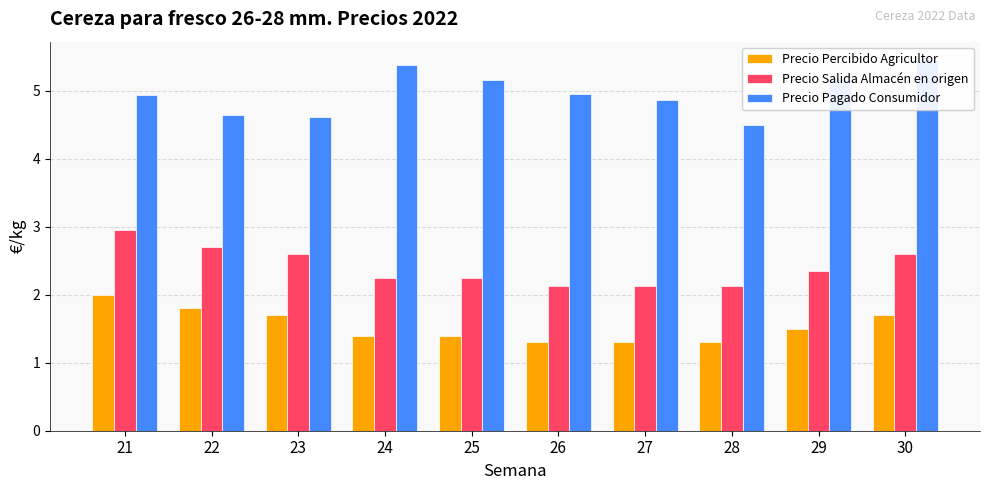

The value of Precio Pagado Consumidor at 26 is 5.0. True or false?

True